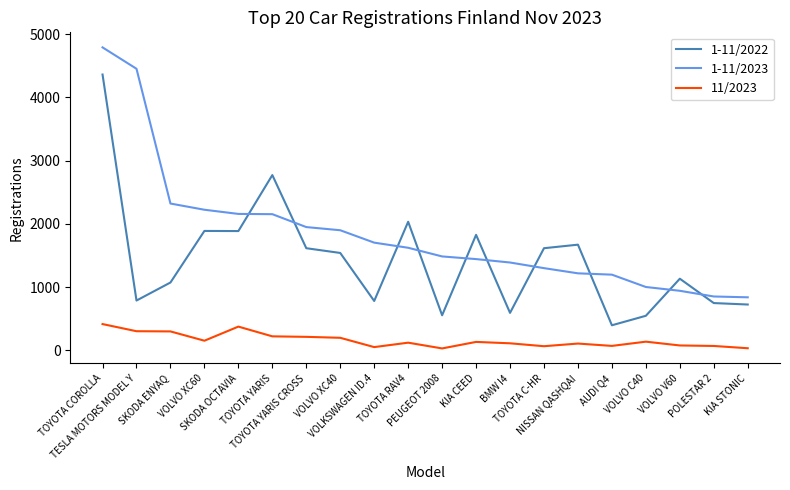

List the series in order of their peak value, highest first.

1-11/2023, 1-11/2022, 11/2023